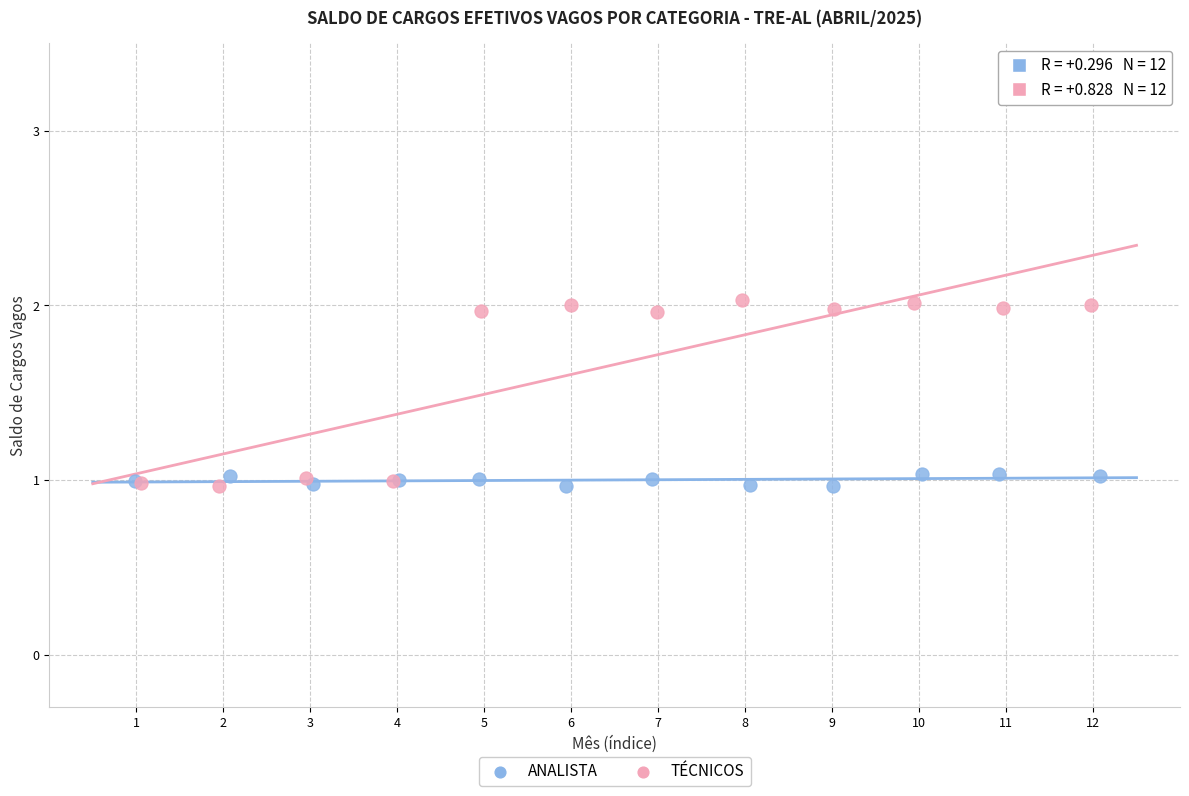

Which series contains the highest Y value?

TÉCNICOS